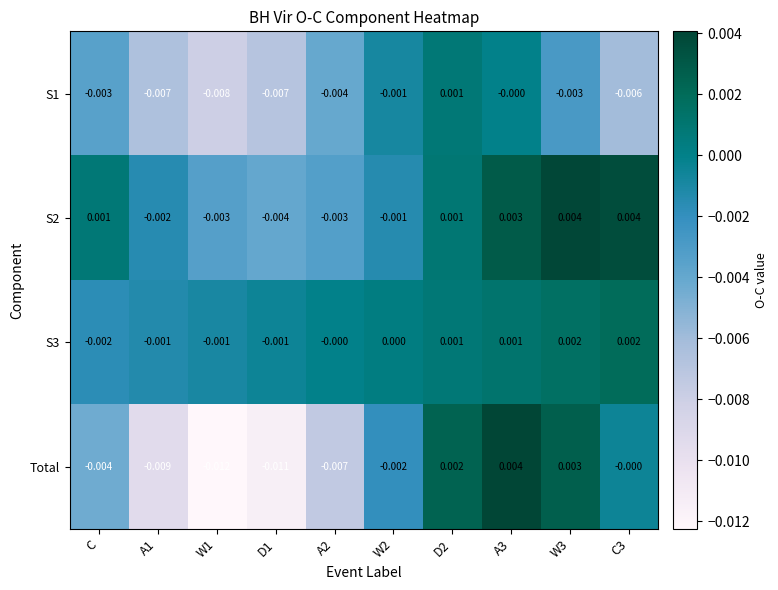

Which series has the largest range (max minus min)?

Total